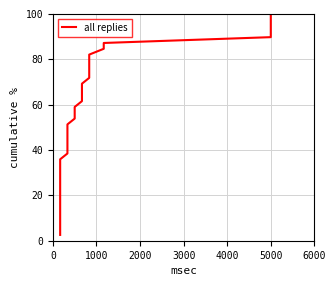

What is the minimum value shown in the chart?

2.6